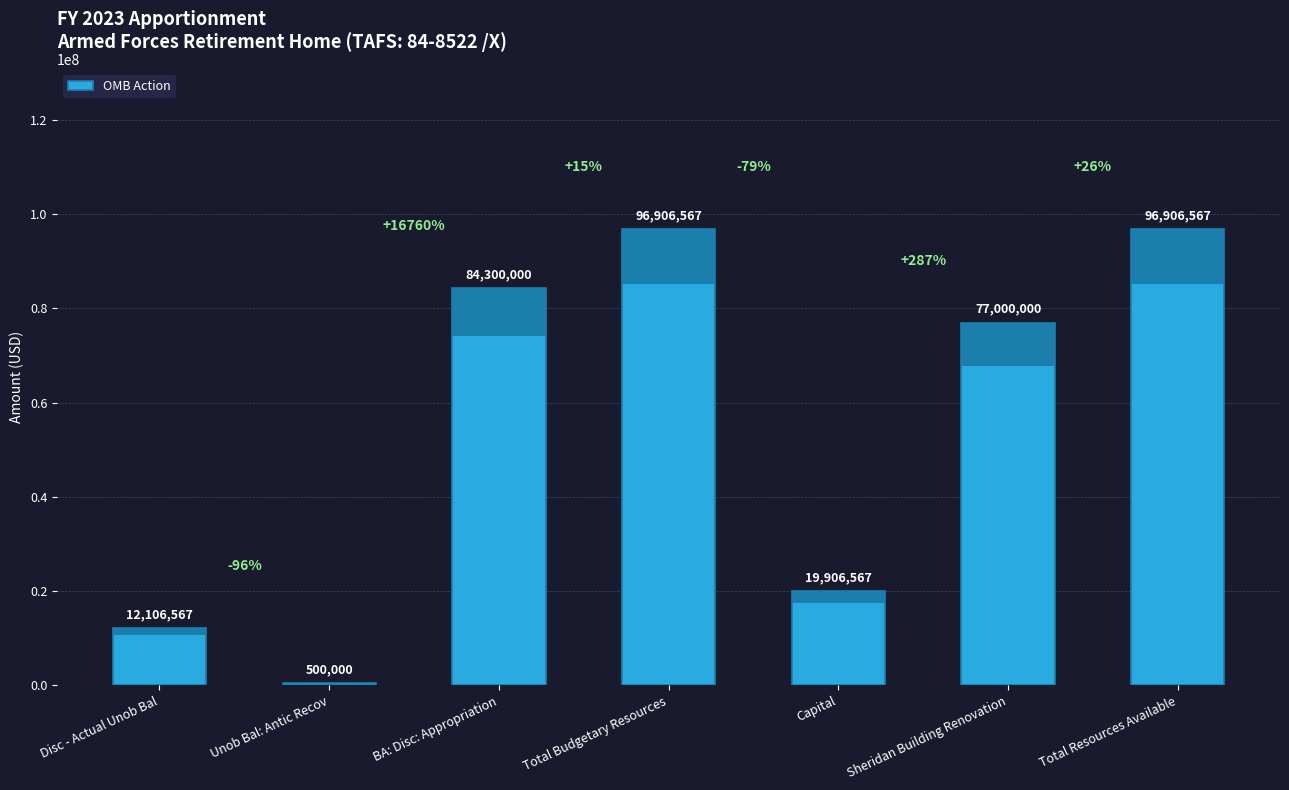

What position from the right is Total Budgetary Resources?

4